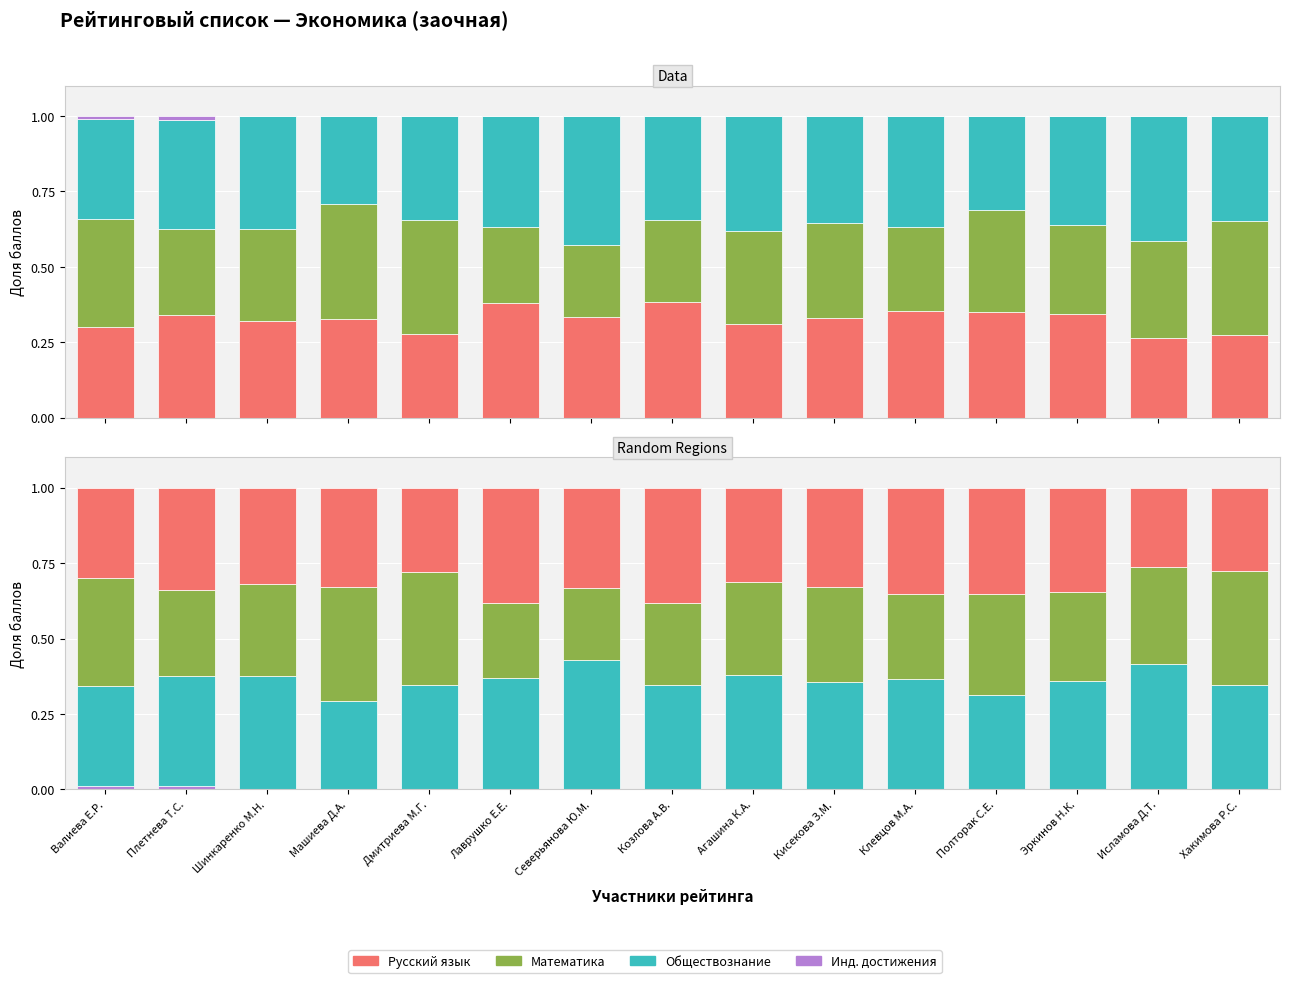

What is the total value across all series at Шинкаренко М.Н.?

1.0